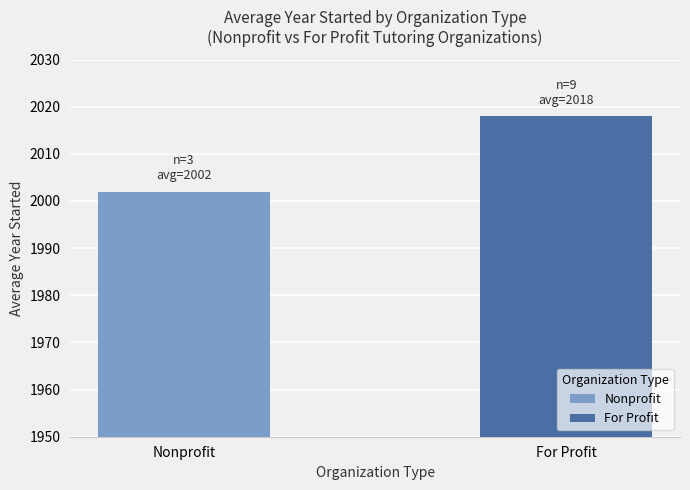

The value at For Profit is 1079. True or false?

False